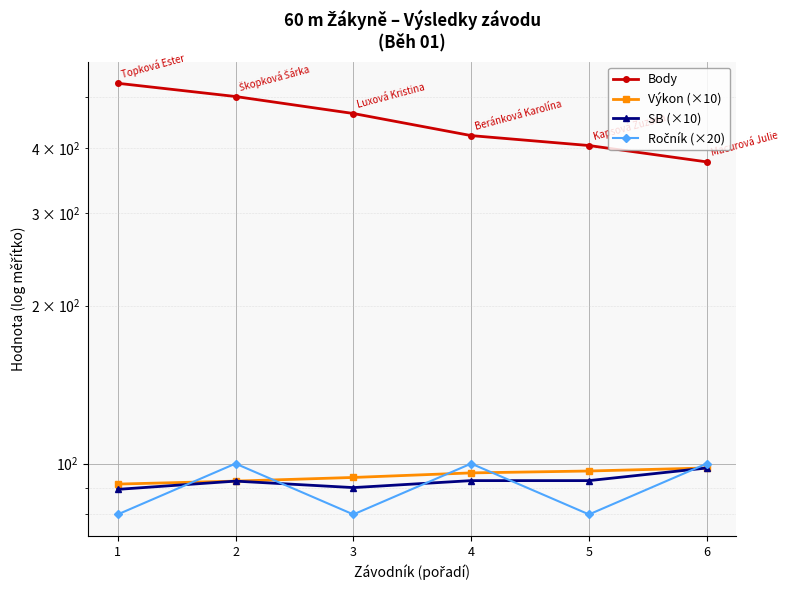

Reading left to right, extract all data points from this chart.

Body: 1=531.0	2=501.0	3=465.0	4=422.0	5=404.0	6=376.0
Výkon (×10): 1=91.4	2=92.6	3=94.1	4=96.0	5=96.8	6=98.1
SB (×10): 1=89.3	2=92.6	3=90.0	4=92.8	5=92.8	6=98.1
Ročník (×20): 1=80.0	2=100.0	3=80.0	4=100.0	5=80.0	6=100.0